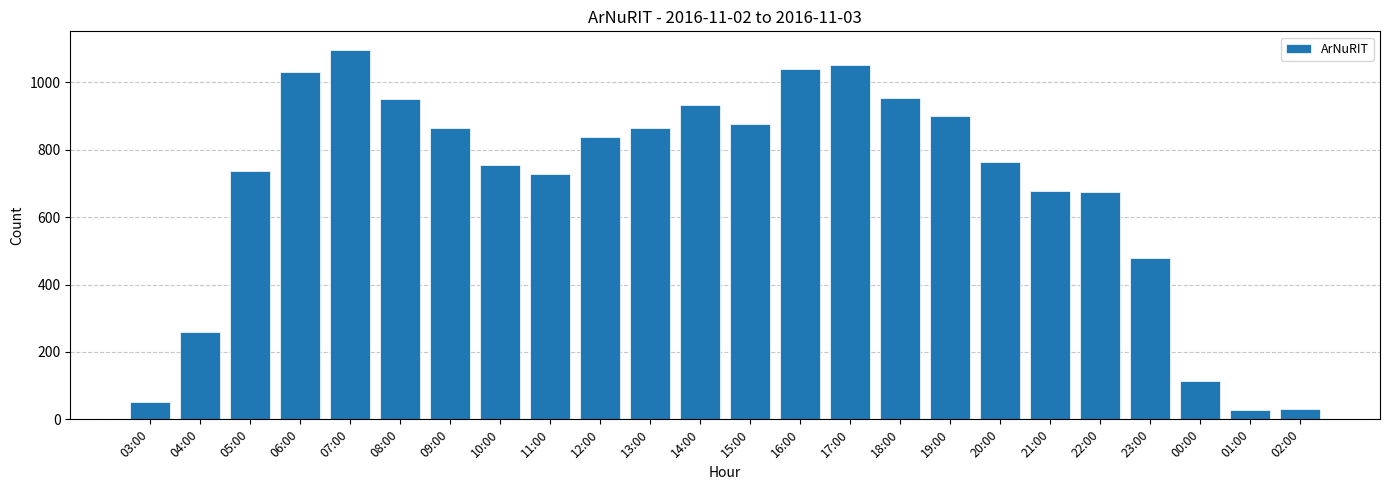

What is the sum of all values?

16702